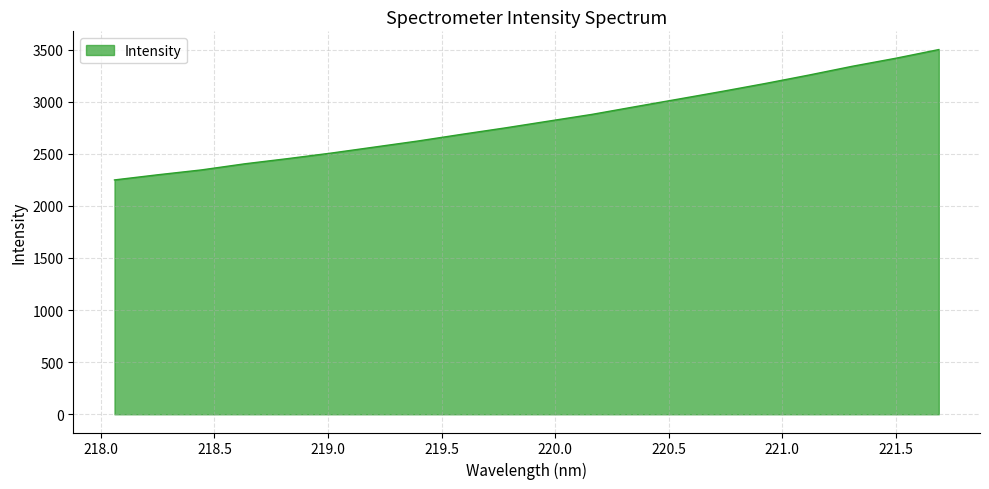

What is the maximum value shown in the chart?

3500.6